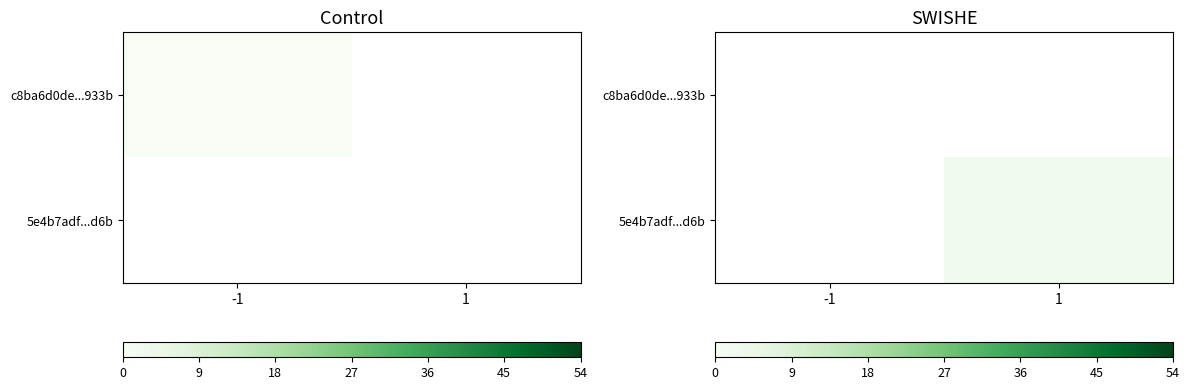

List the series in order of their peak value, lowest first.

c8ba6d0de...933b, 5e4b7adf...d6b